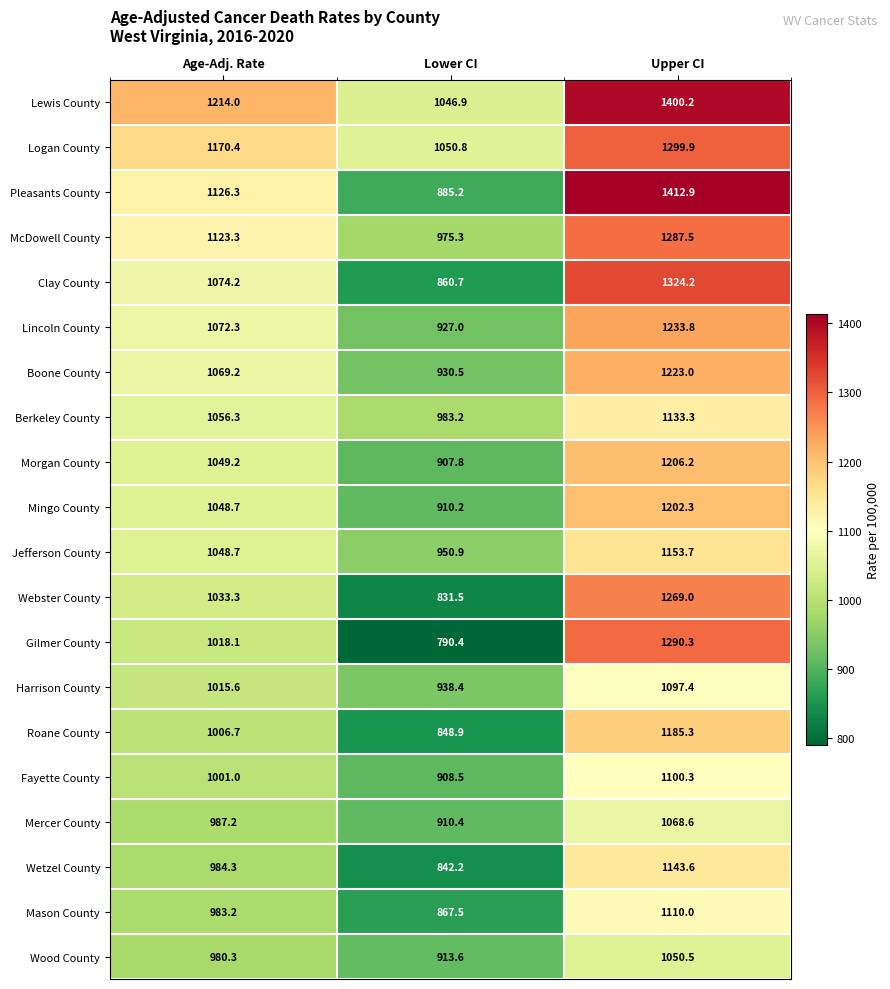

At how many categories does at least one series exceed 792?

3